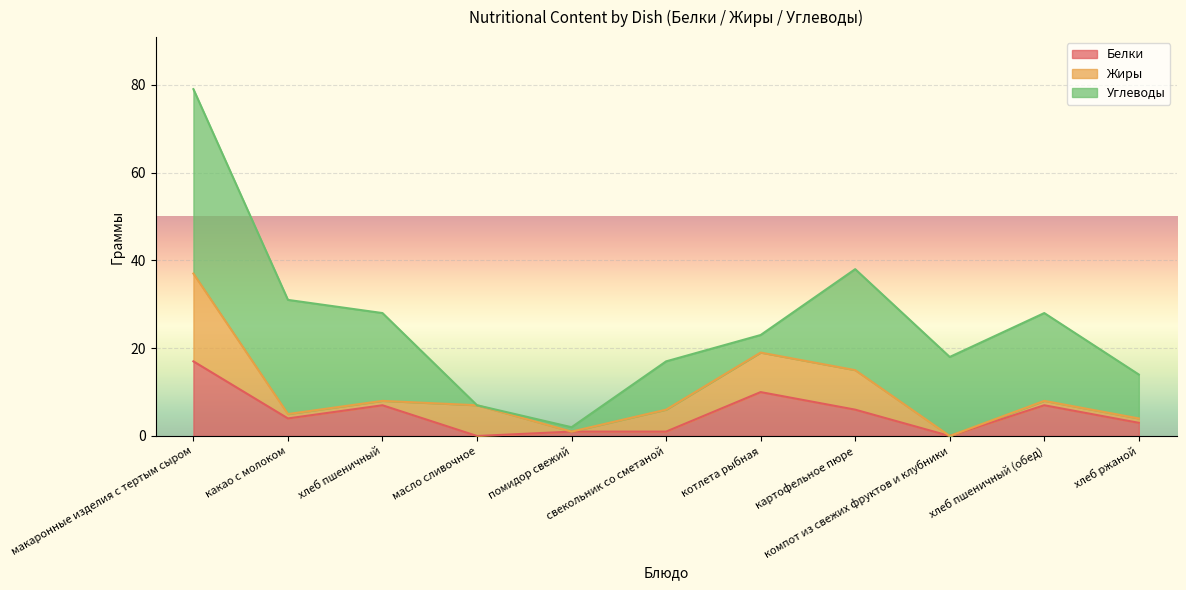

What is the approximate value of Углеводы at хлеб пшеничный (обед)?

20